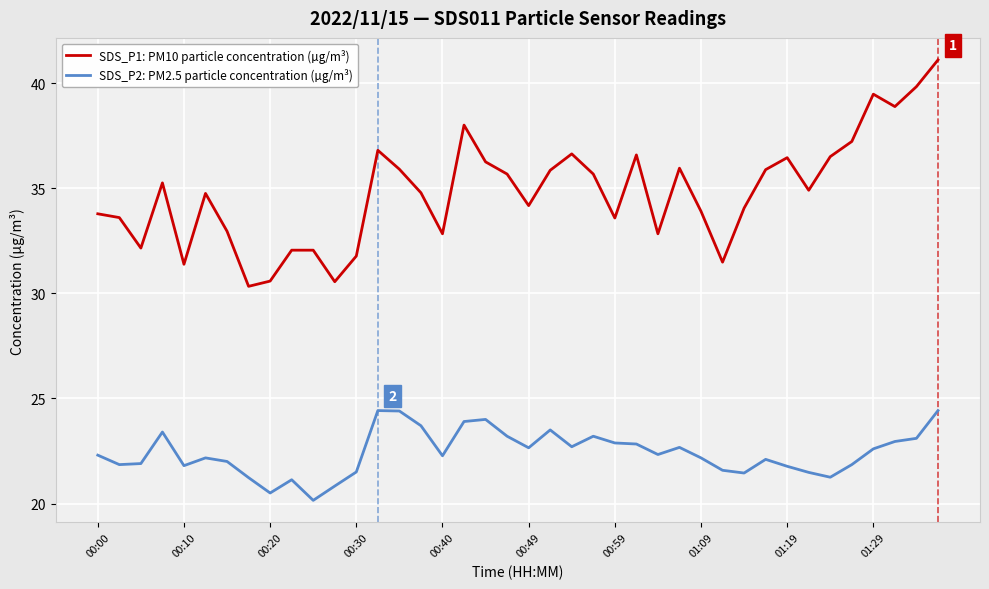

What is the maximum value shown in the chart?

41.1